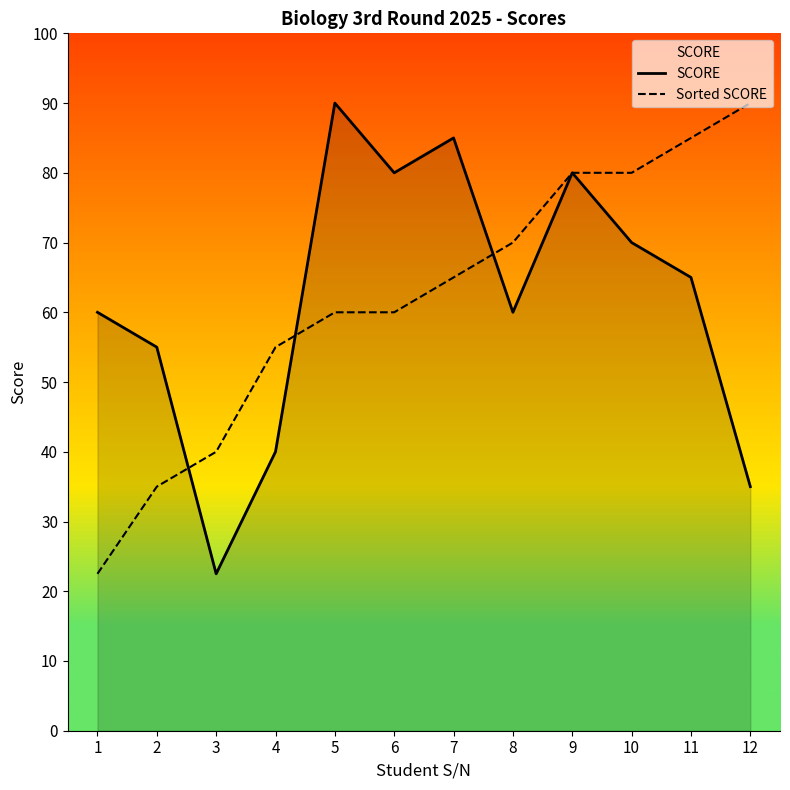

Reading left to right, transcribe all the data shown in this chart.

SCORE: 60.0	55.0	22.5	40.0	90.0	80.0	85.0	60.0	80.0	70.0	65.0	35.0
Sorted SCORE: 22.5	35.0	40.0	55.0	60.0	60.0	65.0	70.0	80.0	80.0	85.0	90.0